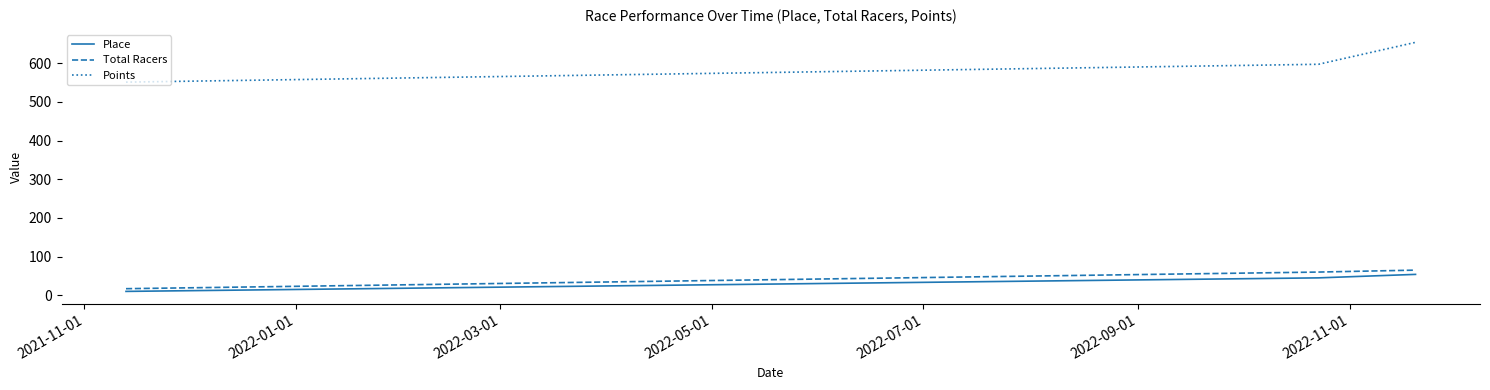

What is the highest value of the Total Racers series?

65.0